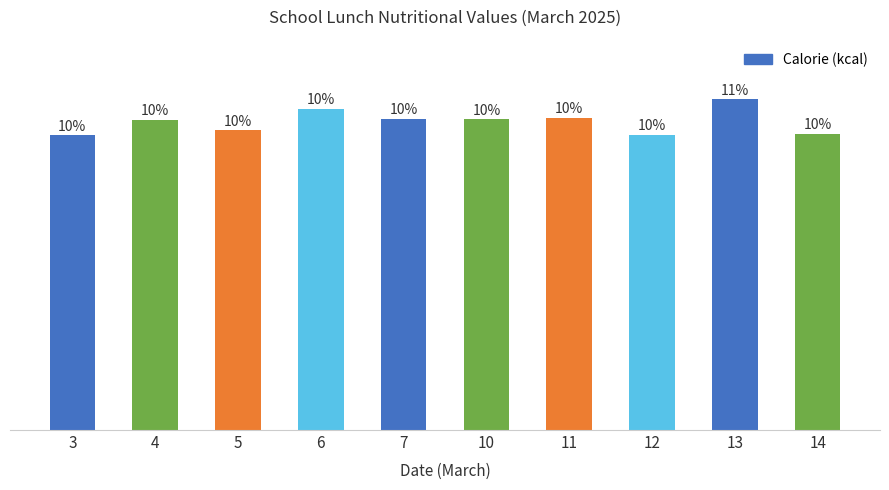

List the labels in order of value, largest first.

13, 6, 11, 7, 10, 4, 5, 14, 12, 3